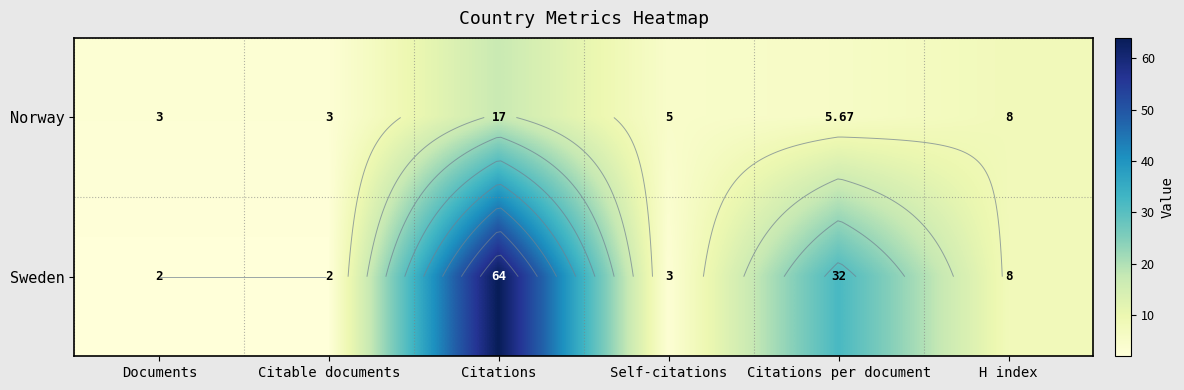

True or false: Sweden has a value of 32.0 at Citations per document.

True